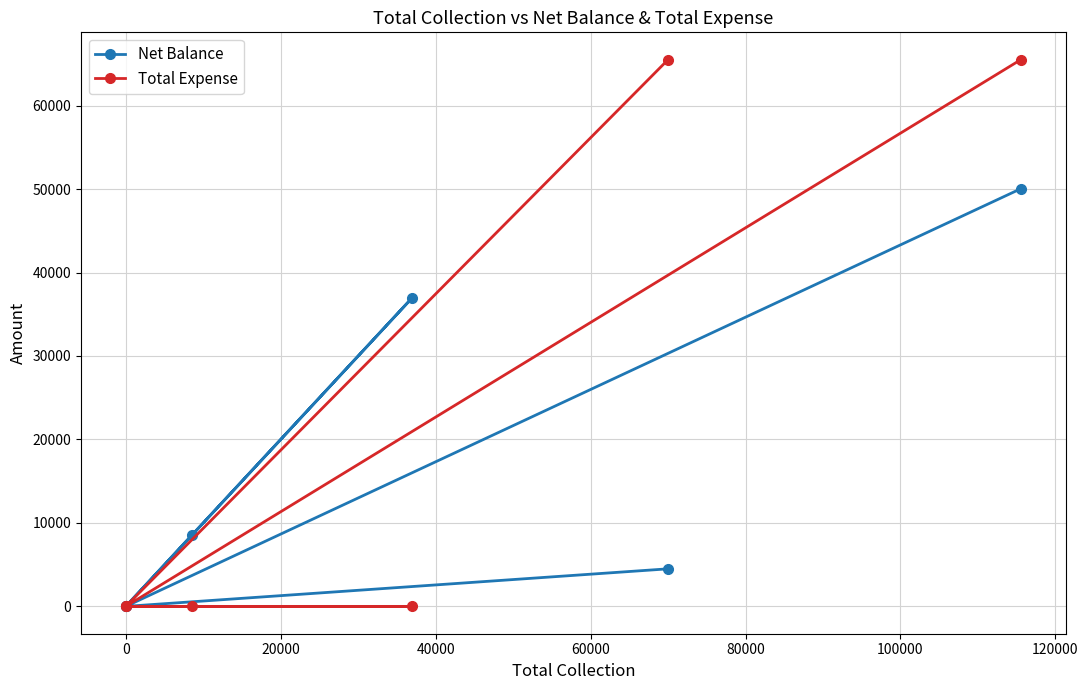

What is the label of the 3rd point from the right?

40000